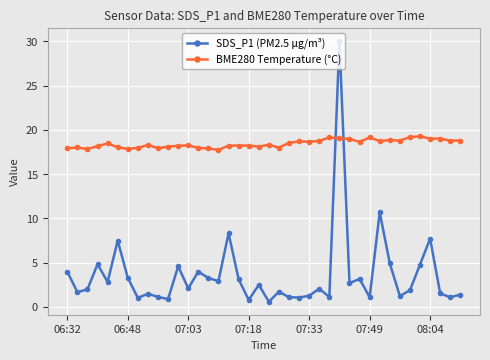

Which series has the largest total across all categories?

BME280 Temperature (°C)